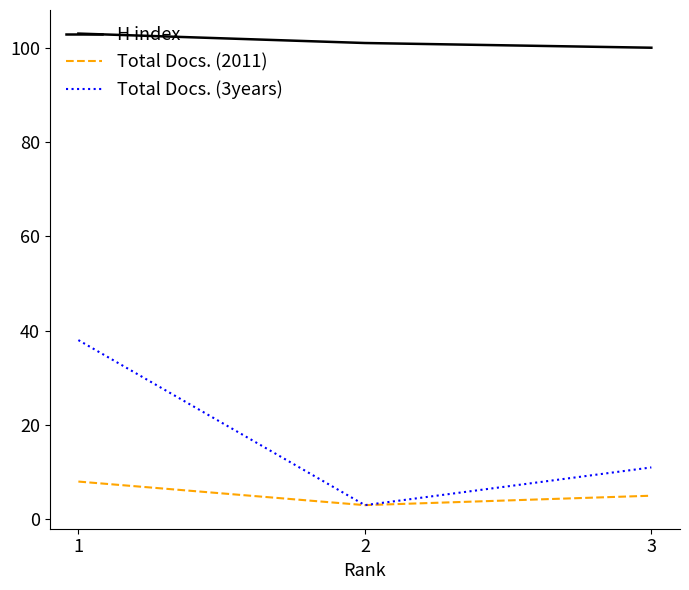

Which series has the largest range (max minus min)?

Total Docs. (3years)